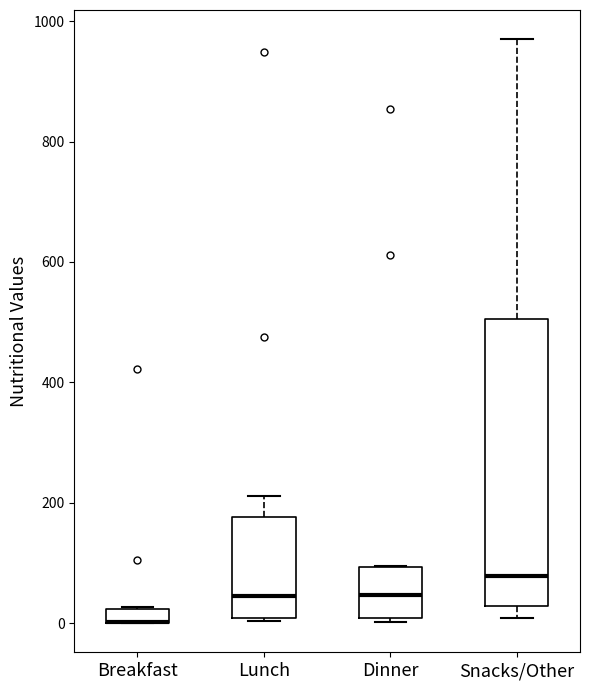

Comparing the boxes themselves (not the whiskers), which one is the tallest?

Snacks/Other